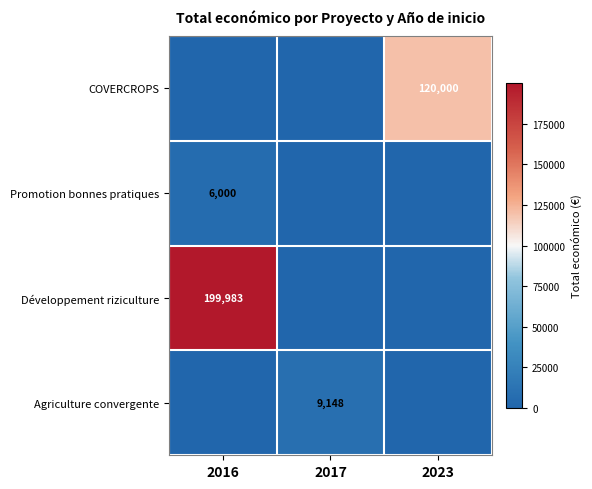

Is the value of Développement riziculture at 2016 greater than the value of Agriculture convergente at 2017?

Yes